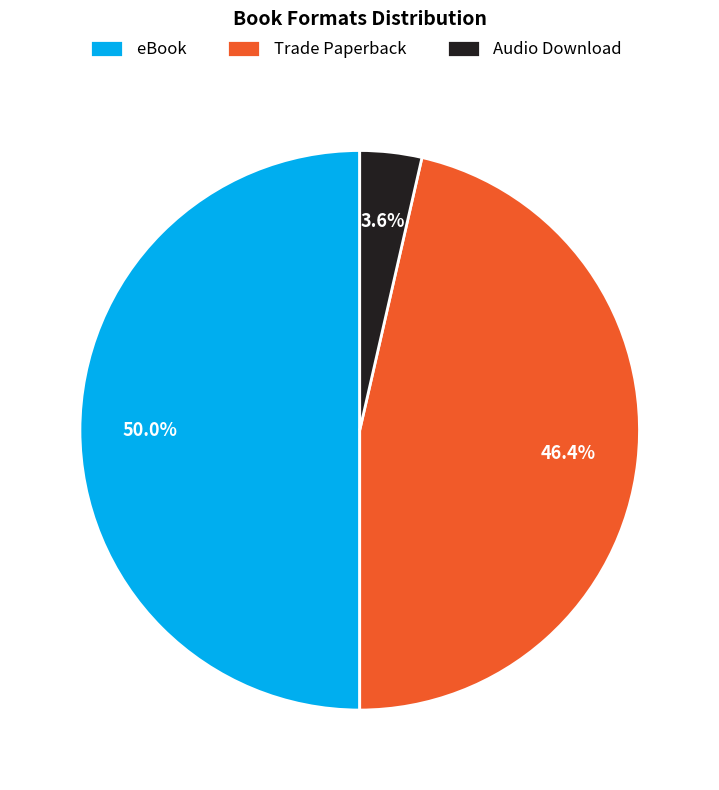

Which has a higher value, Trade Paperback or Audio Download?

Trade Paperback